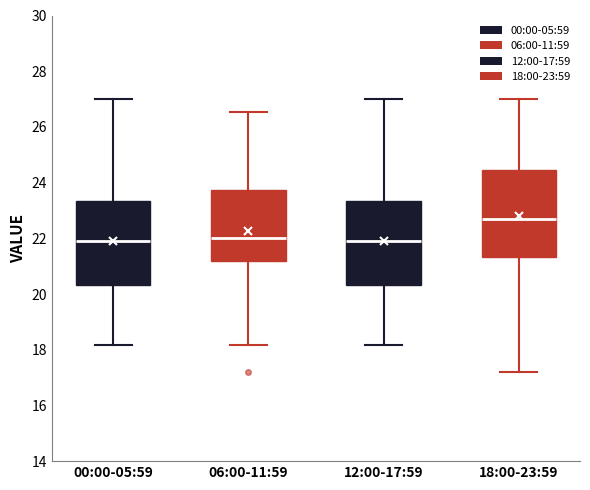

Which box has the highest median line?

18:00-23:59